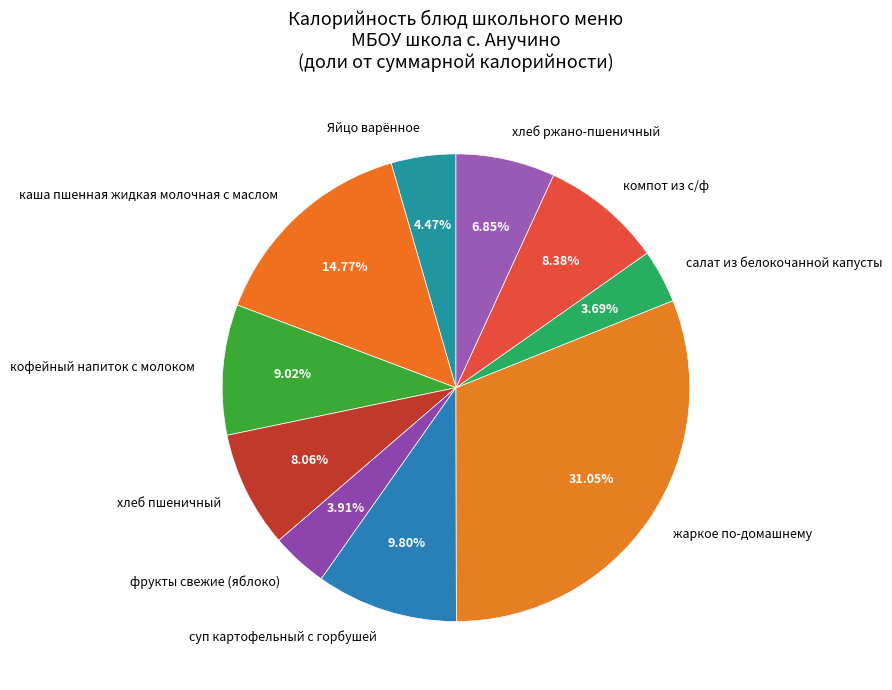

To the nearest percent, what portion does компот из с/ф represent?

8%